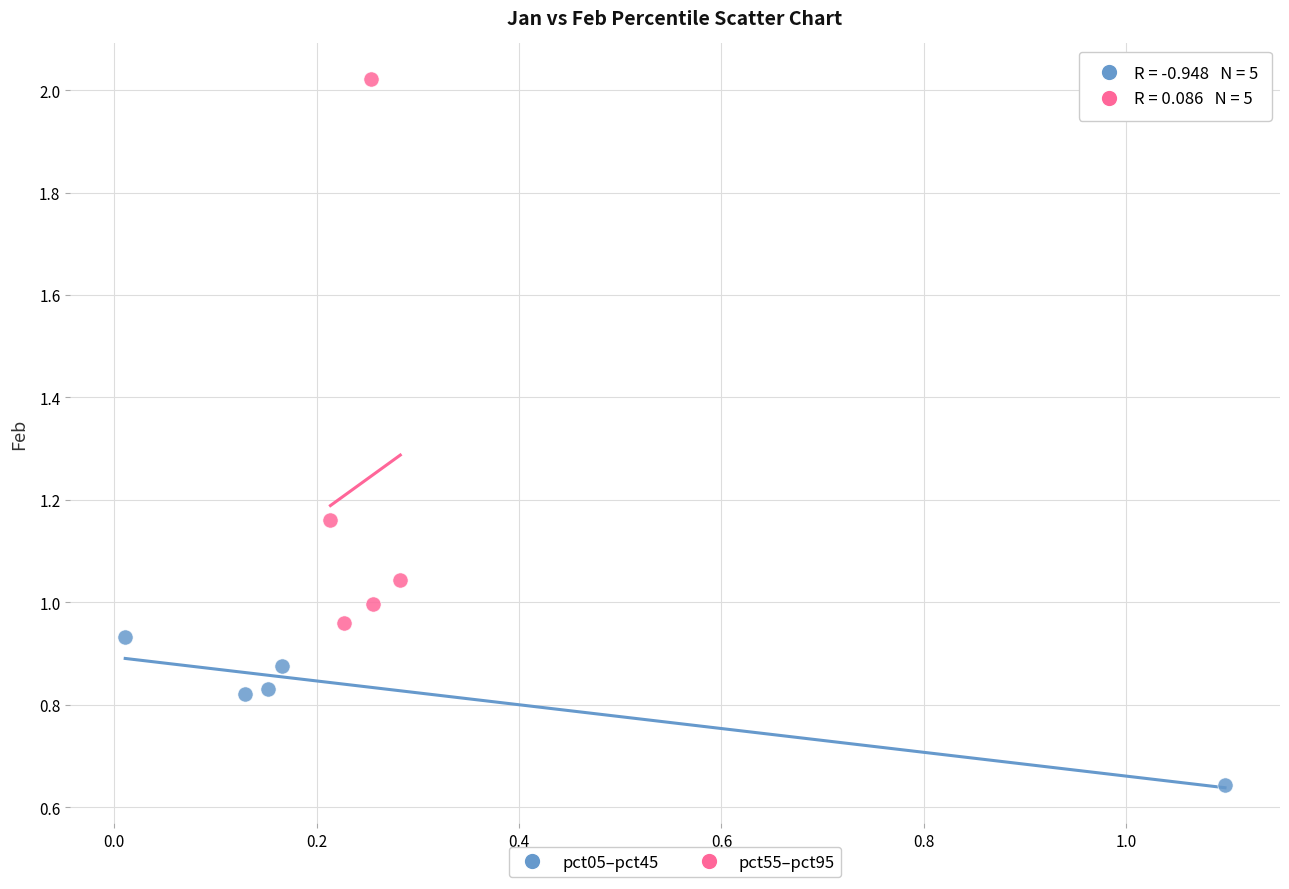

Which series reaches the minimum Y coordinate?

pct05–pct45